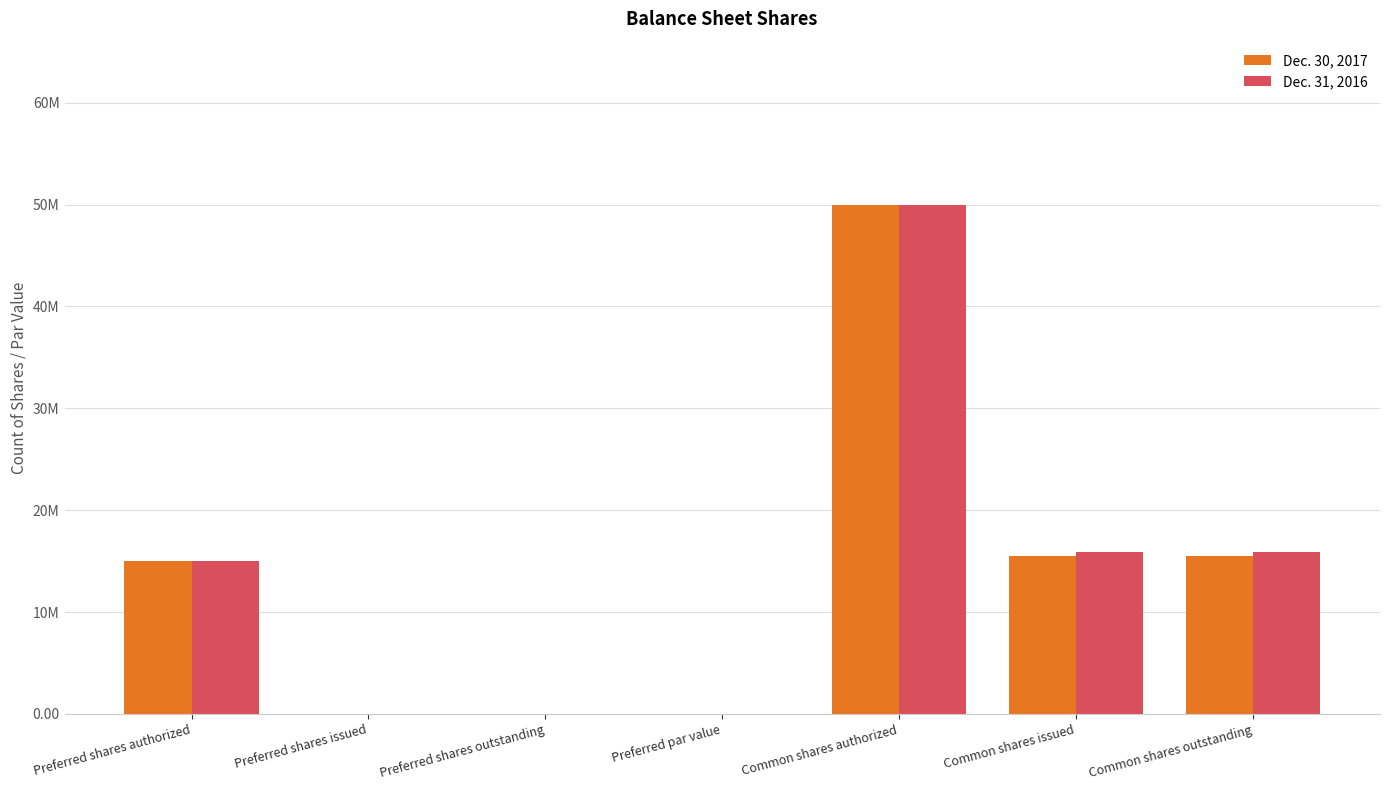

Does the chart contain stacked bars?

No